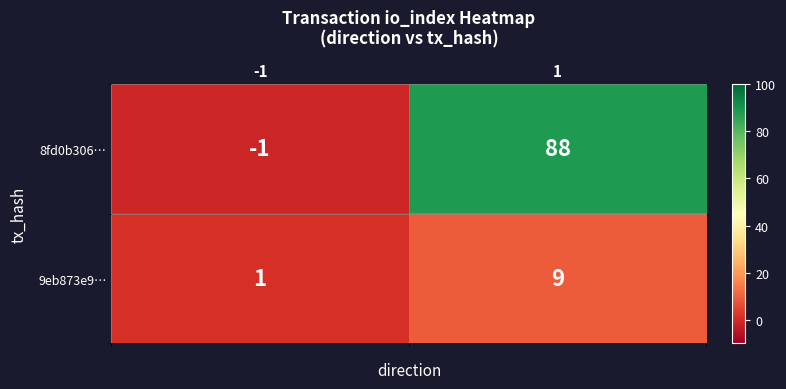

List the series in order of their peak value, highest first.

8fd0b306…, 9eb873e9…